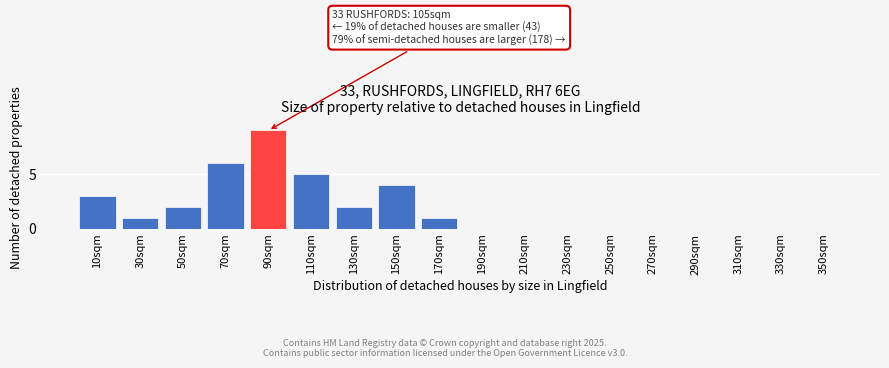

Reading left to right, what are all the values shown in this chart?

10sqm=3	30sqm=1	50sqm=2	70sqm=6	90sqm=9	110sqm=5	130sqm=2	150sqm=4	170sqm=1	190sqm=0	210sqm=0	230sqm=0	250sqm=0	270sqm=0	290sqm=0	310sqm=0	330sqm=0	350sqm=0